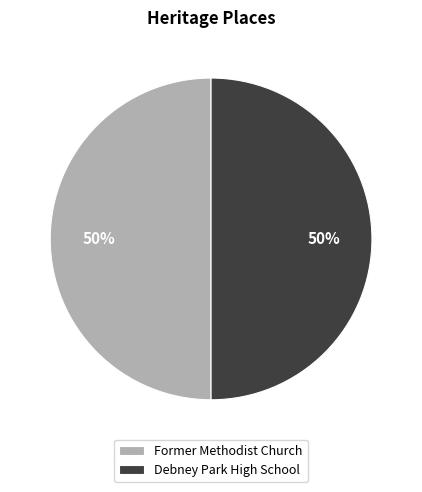

To the nearest percent, what percentage of the pie is Former Methodist Church?

50%